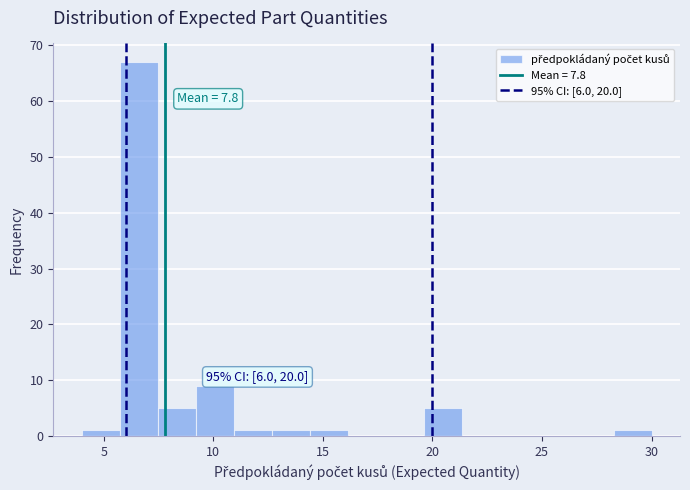

Read against the x-axis, roughly where is the centre of the tallest bar?

6.5